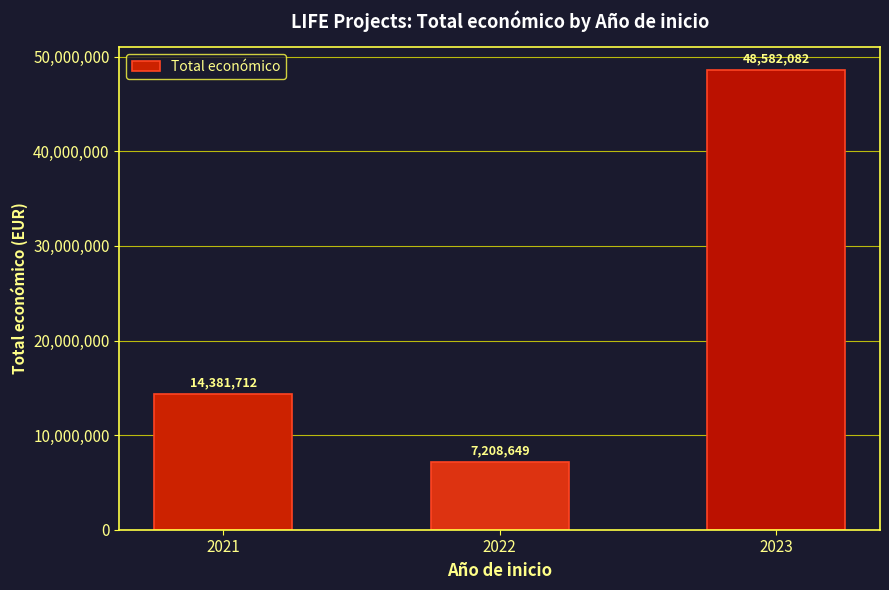

Count the number of data series in this chart.

1